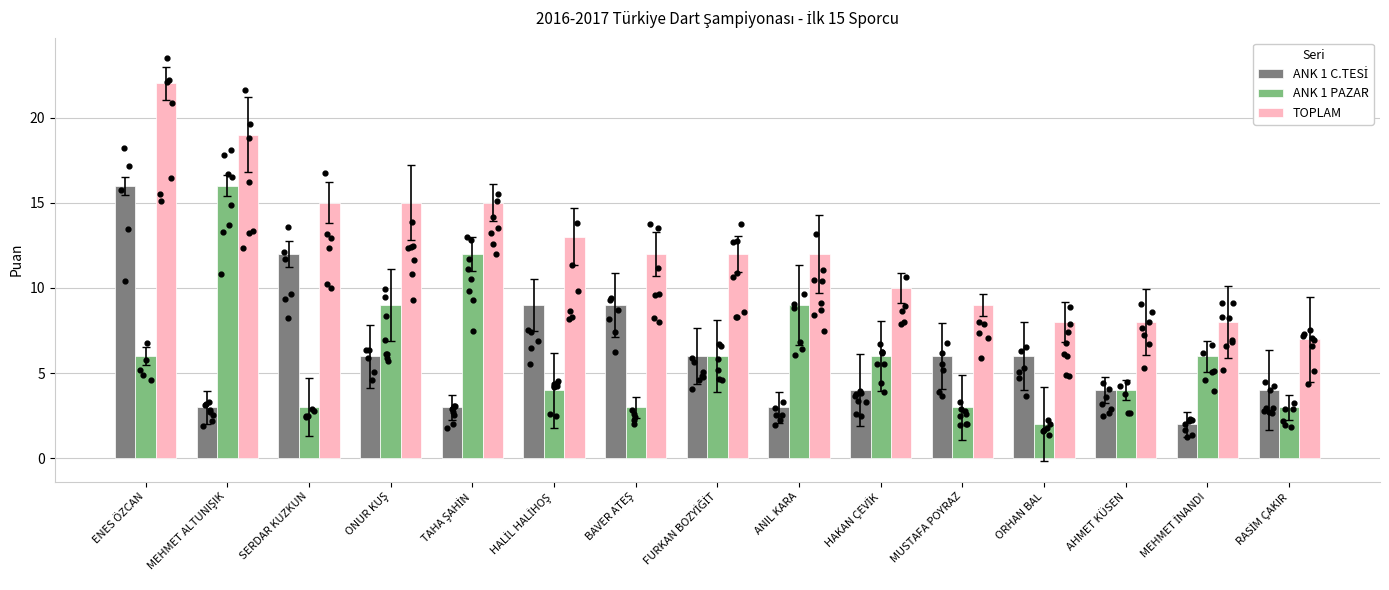

Is the value of TOPLAM at ENES ÖZCAN greater than the value of ANK 1 PAZAR at HAKAN ÇEVİK?

Yes